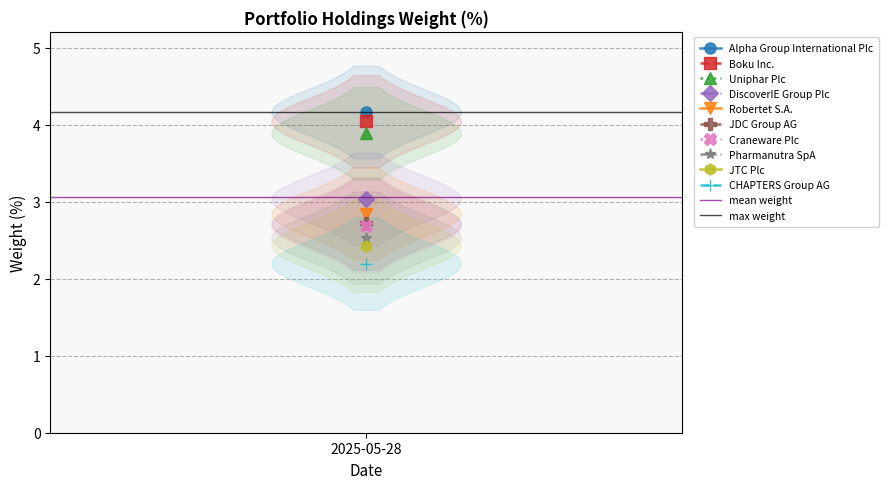

What is the average value of the max weight series?

4.2